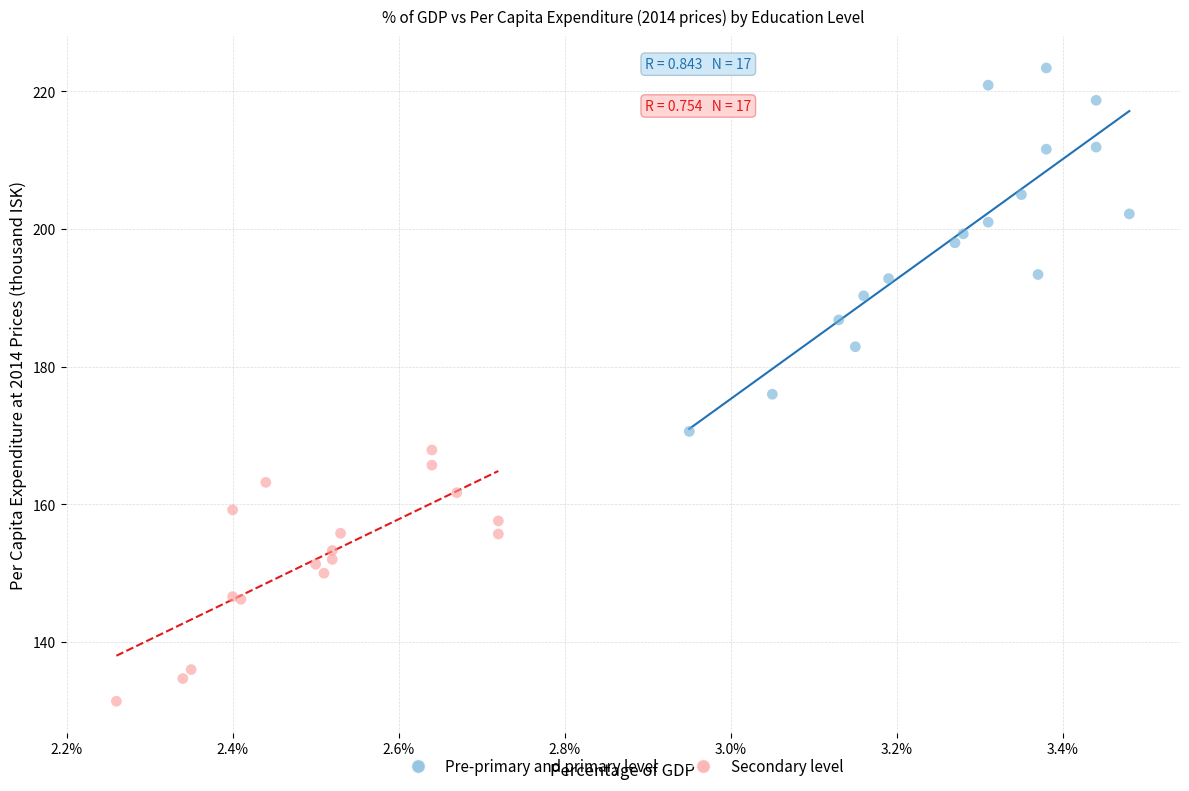

Which series reaches the maximum Y coordinate?

Pre-primary and primary level